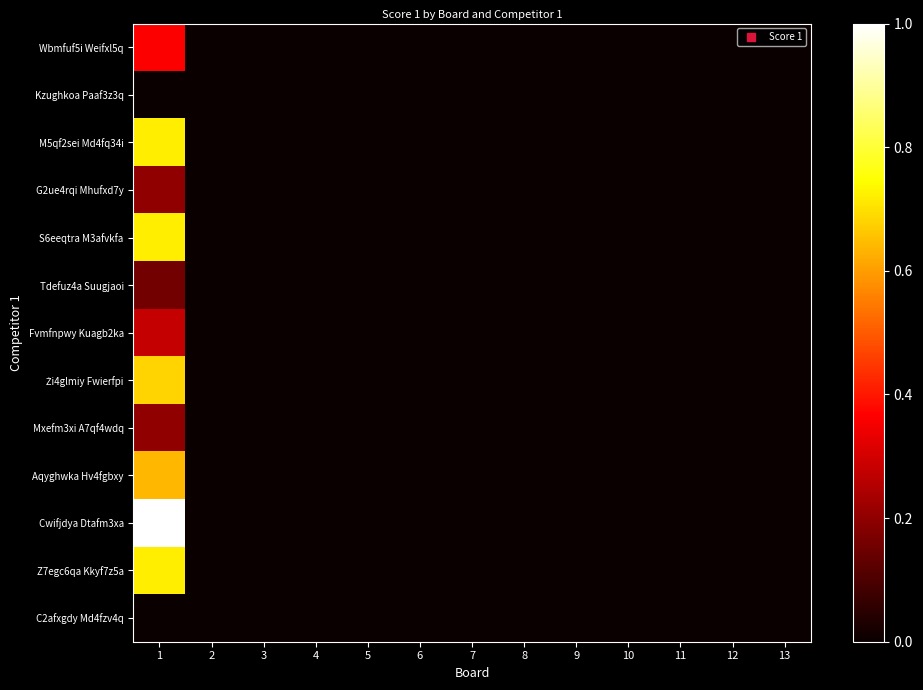

Rank the series at 4 from lowest to highest value.

Wbmfuf5i Weifxl5q, Kzughkoa Paaf3z3q, M5qf2sei Md4fq34i, G2ue4rqi Mhufxd7y, S6eeqtra M3afvkfa, Tdefuz4a Suugjaoi, Fvmfnpwy Kuagb2ka, Żi4glmiy Fwierfpi, Mxefm3xi A7qf4wdq, Aqyghwka Hv4fgbxy, Cwifjdya Dtafm3xa, Z7egc6qa Kkyf7z5a, C2afxgdy Md4fzv4q